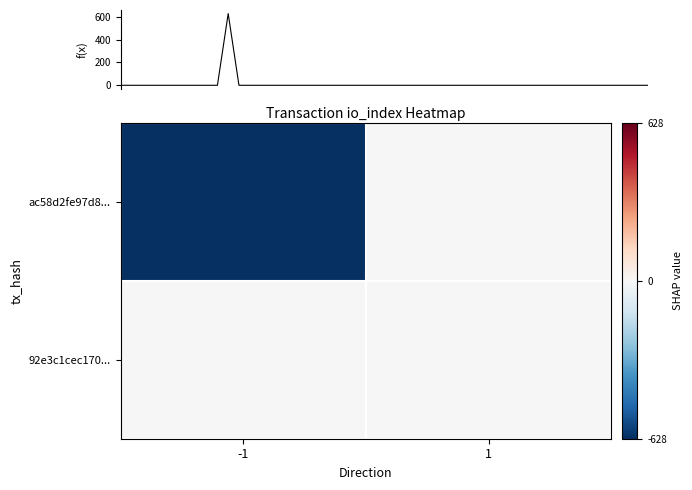

Is the value of 92e3c1cec170... at 1 greater than the value of ac58d2fe97d8... at 1?

No